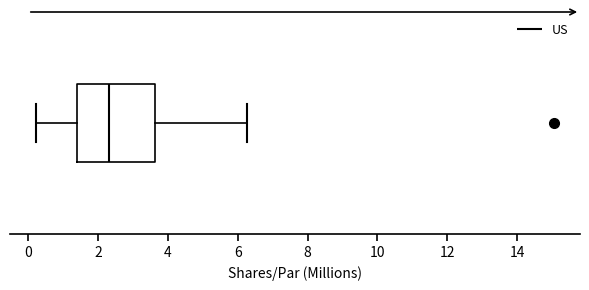

Transcribe this box plot: give where the median line is, the range the box spans, and where the two whiskers end, as read against the x-axis. The values are not printed on the chart, so give them approximately, as read against the axis.

median 2.4, box 1.4 to 3.6, whiskers 0.2 to 6.2